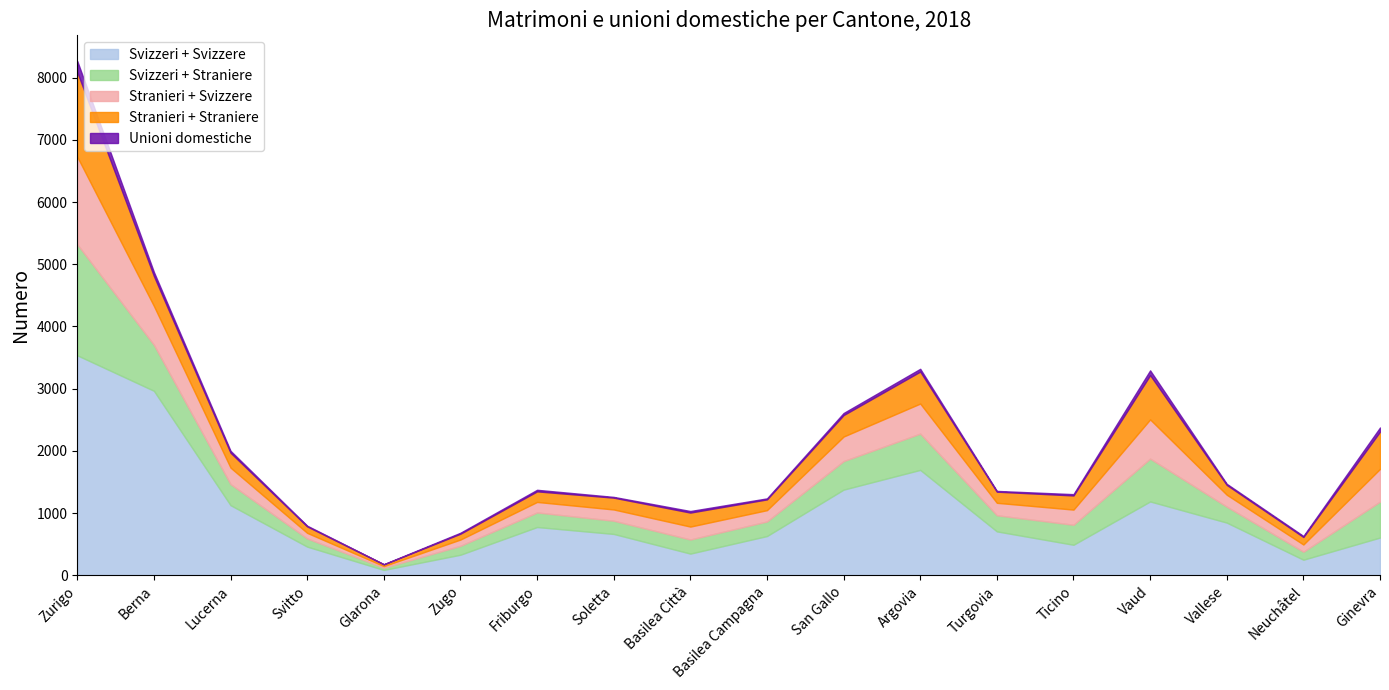

Read the Unioni domestiche value at Berna, to the nearest 50.

50